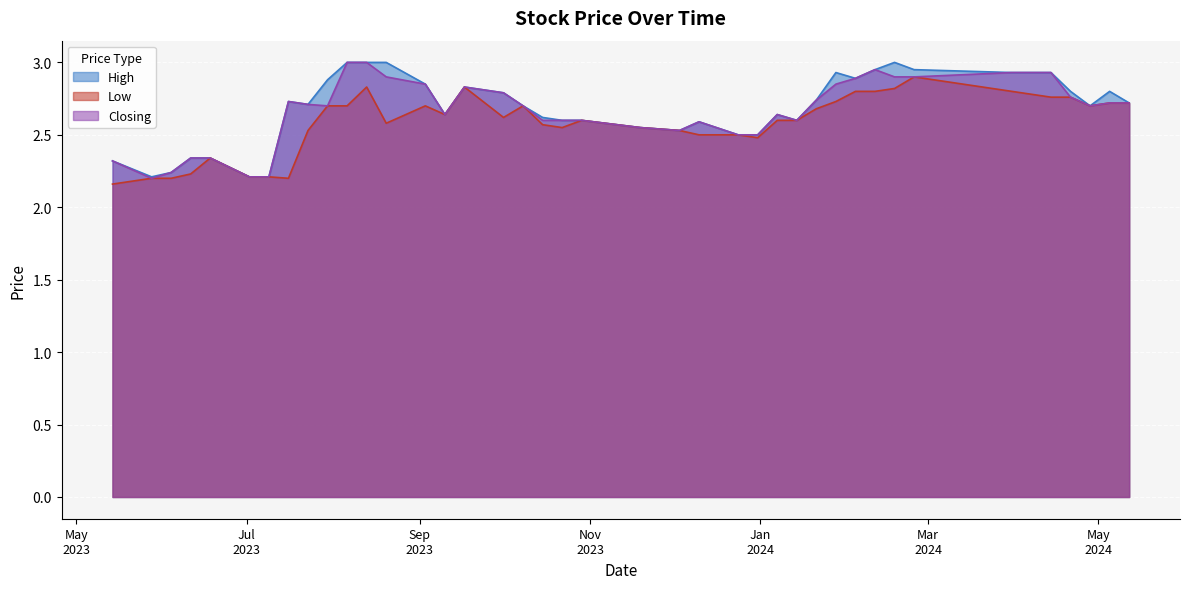

Which series changed the most between 23 and 28?

High